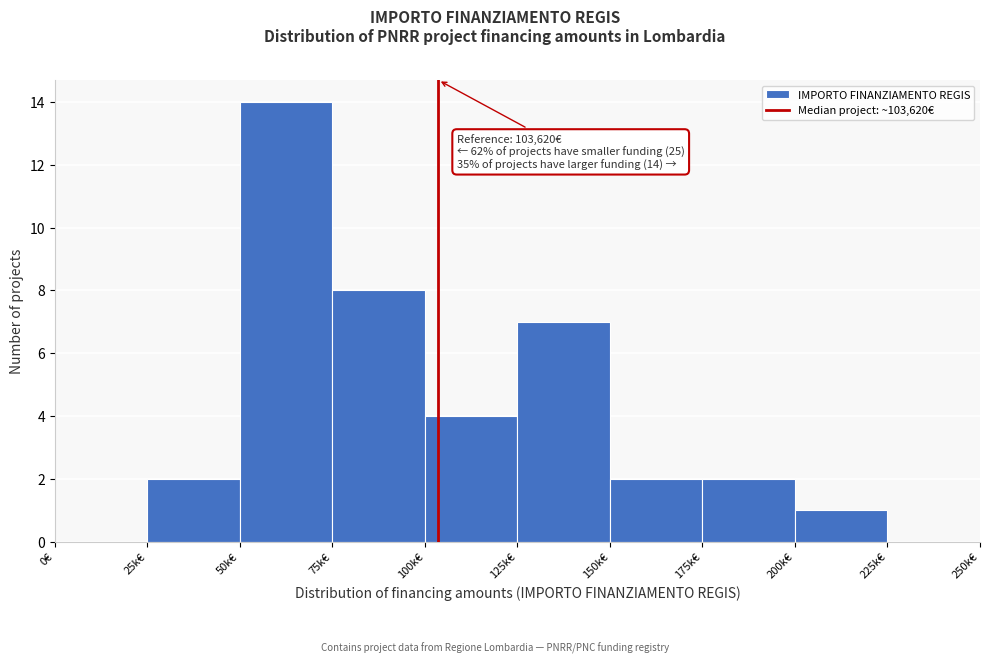

Reading left to right, extract all data points from this chart.

0€=0	25k€=2	50k€=14	75k€=8	100k€=4	125k€=7	150k€=2	175k€=2	200k€=1	225k€=0